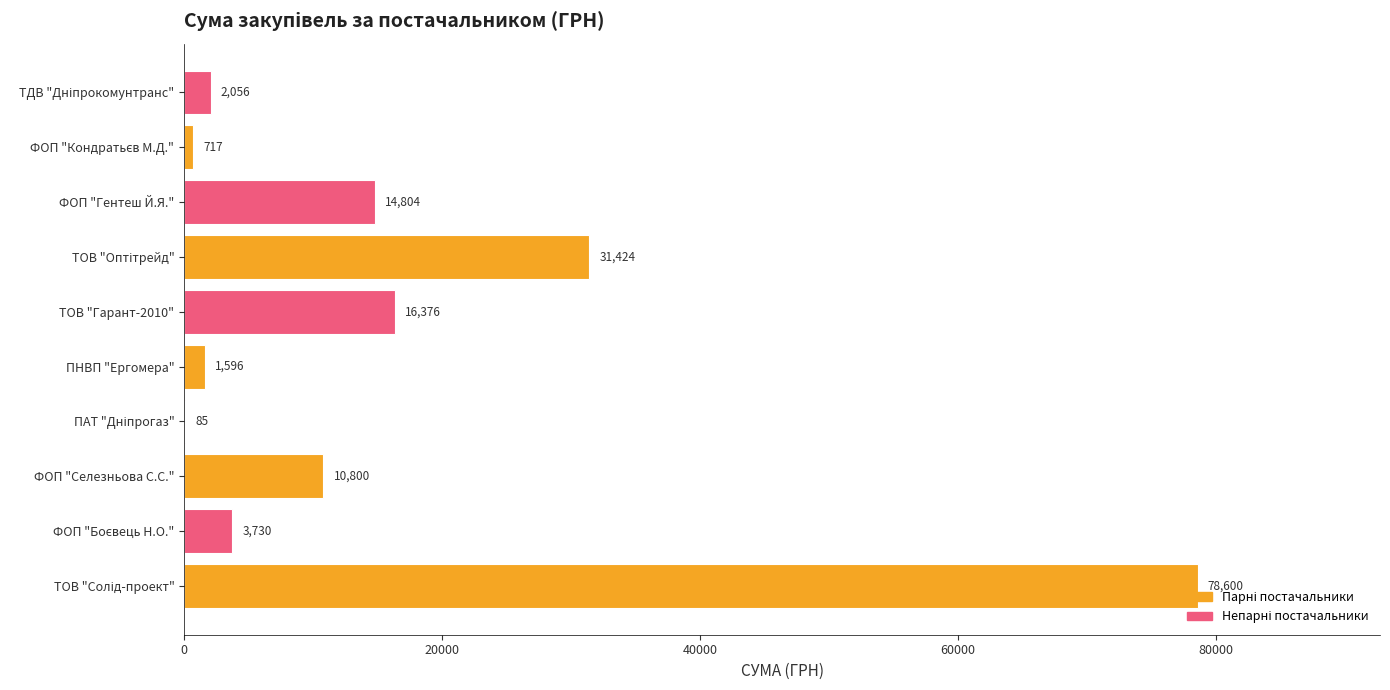

What is the greatest value displayed?

78600.0